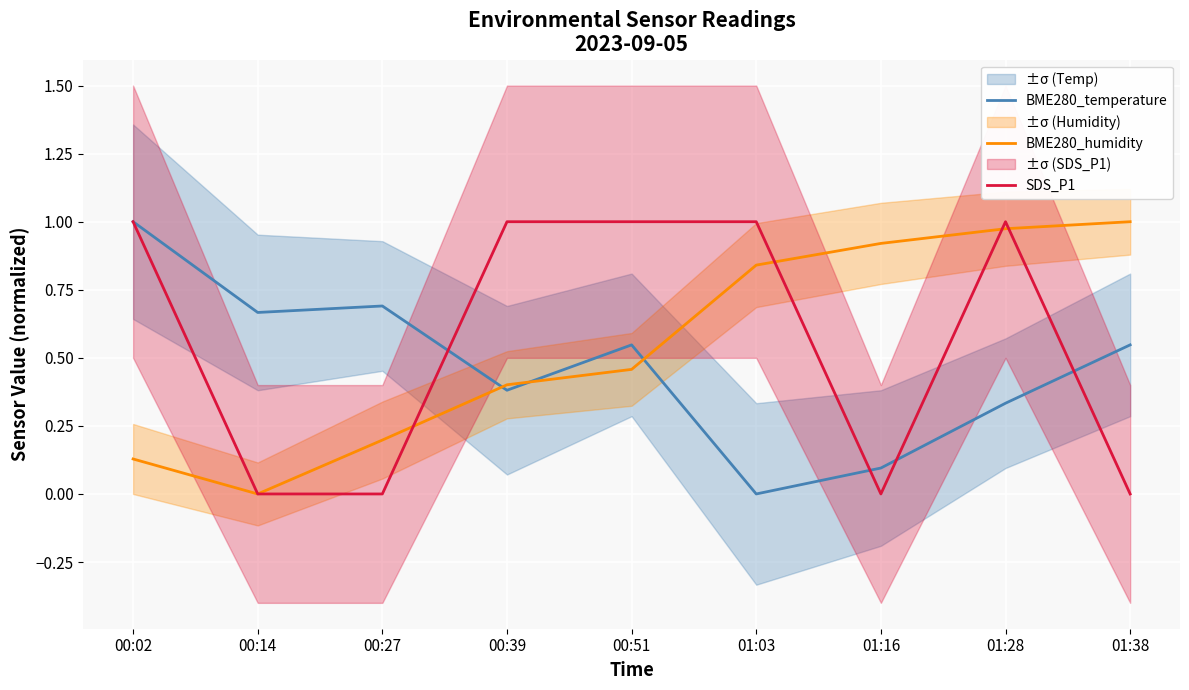

At which label does SDS_P1 reach its peak?

00:02